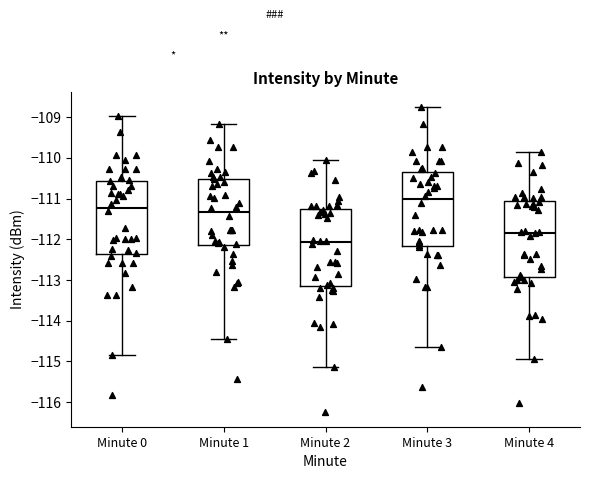

Reading left to right, transcribe this box plot: for each box, give where its median line is, the range the box spans, and where its two whiskers end, as read against the y-axis. The values are not printed on the chart, so give them approximately, as read against the axis.

Minute 0: median -111.2, box -112.4 to -110.6, whiskers -114.8 to -109.0
Minute 1: median -111.3, box -112.1 to -110.5, whiskers -114.4 to -109.2
Minute 2: median -112.1, box -113.1 to -111.3, whiskers -115.1 to -110.1
Minute 3: median -111.0, box -112.2 to -110.3, whiskers -114.6 to -108.8
Minute 4: median -111.8, box -112.9 to -111.1, whiskers -114.9 to -109.9